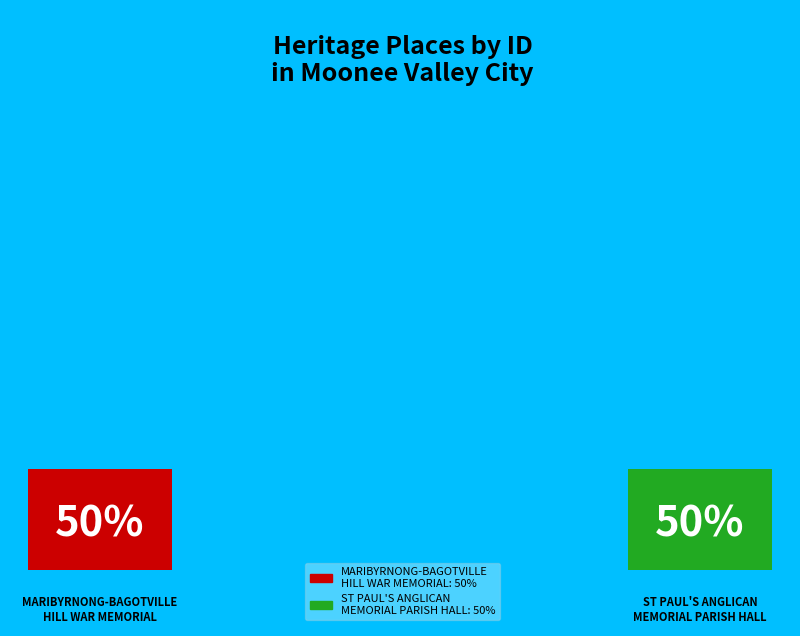

Rank the categories by value from lowest to highest.

MARIBYRNONG-BAGOTVILLE HILL WAR MEMORIAL, ST PAUL'S ANGLICAN MEMORIAL PARISH HALL